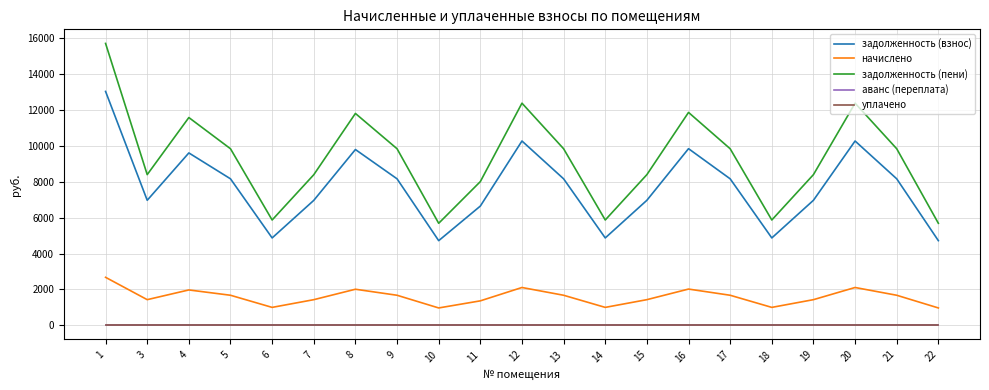

Does the chart have visible grid lines?

Yes